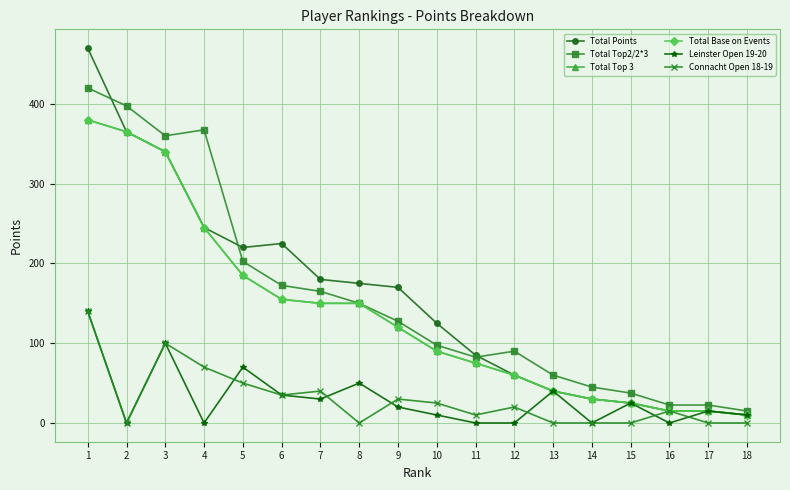

Does the chart have visible grid lines?

Yes